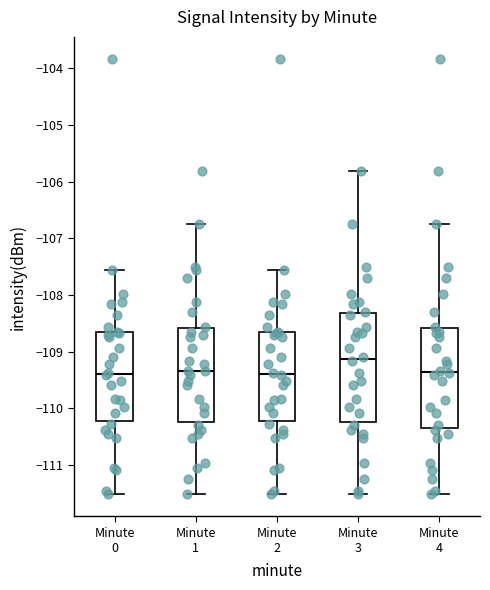

Reading left to right, transcribe this box plot: for each box, give where its median line is, the range the box spans, and where its two whiskers end, as read against the y-axis. The values are not printed on the chart, so give them approximately, as read against the axis.

Minute 0: median -109.4, box -110.2 to -108.7, whiskers -111.5 to -107.6
Minute 1: median -109.3, box -110.2 to -108.6, whiskers -111.5 to -106.7
Minute 2: median -109.4, box -110.2 to -108.7, whiskers -111.5 to -107.6
Minute 3: median -109.1, box -110.2 to -108.3, whiskers -111.5 to -105.8
Minute 4: median -109.4, box -110.4 to -108.6, whiskers -111.5 to -106.7